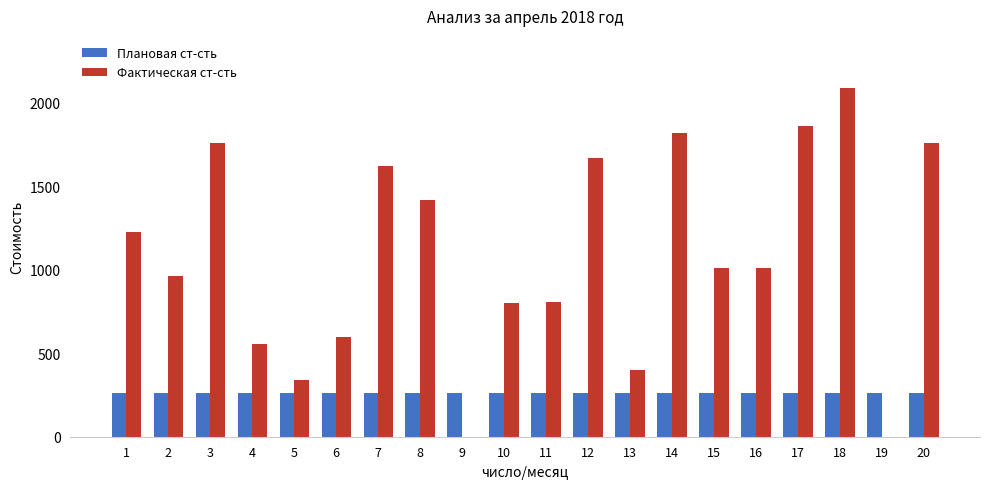

Which series has the largest total across all categories?

Фактическая ст-сть